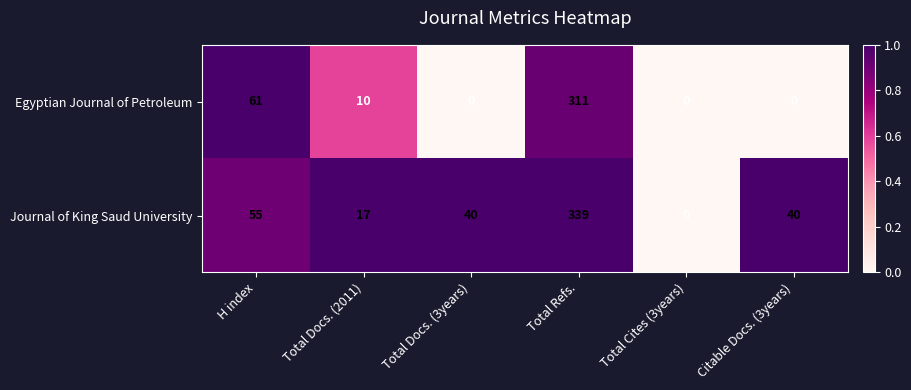

Rank the series by their maximum value, from lowest to highest.

Egyptian Journal of Petroleum, Journal of King Saud University